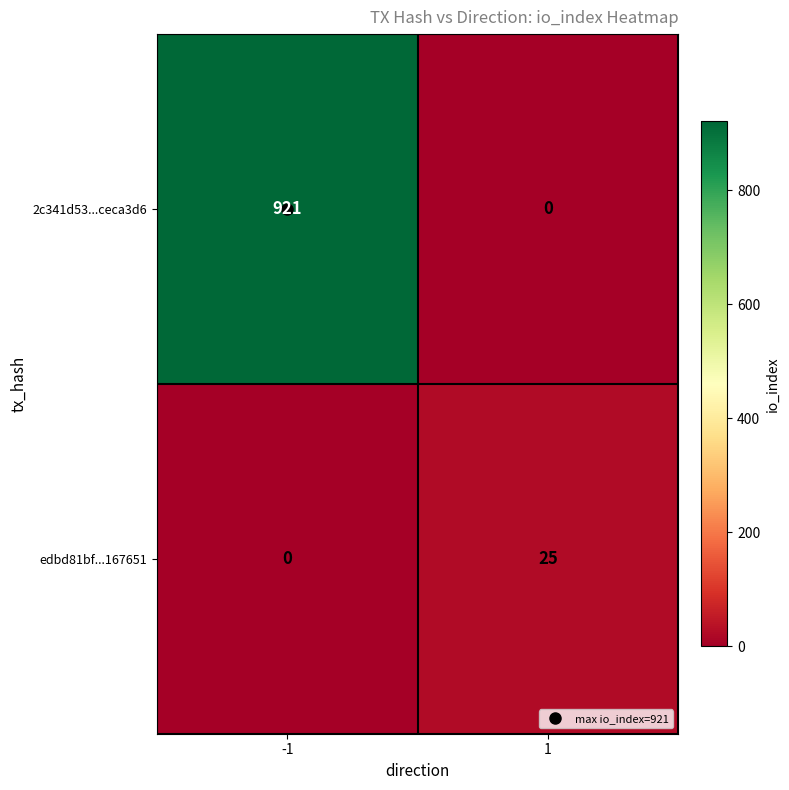

What is the maximum value shown in the chart?

921